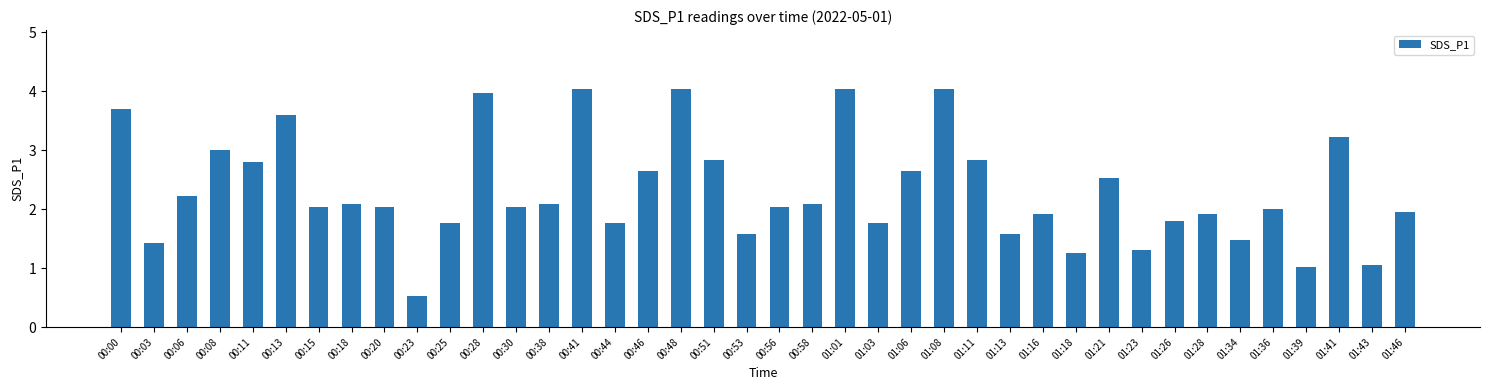

Between 00:44 and 01:28, which is larger?

01:28